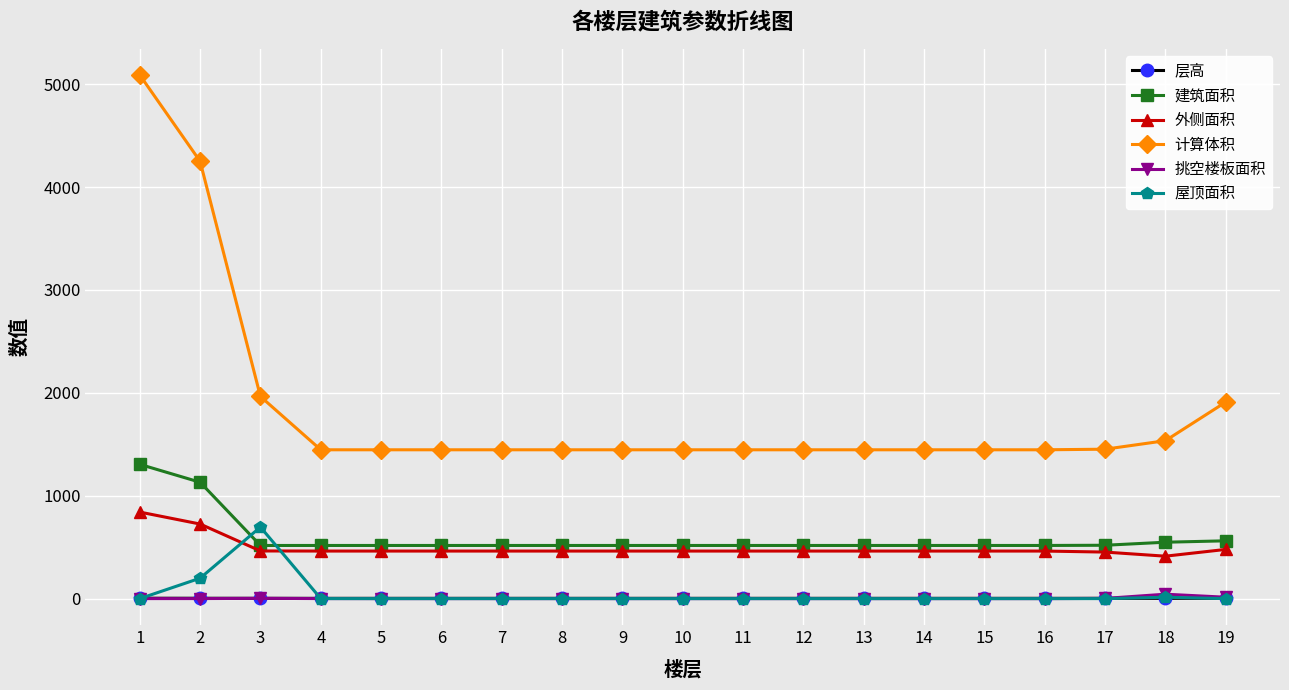

True or false: 屋顶面积 has a value of -333.8 at 19.

False